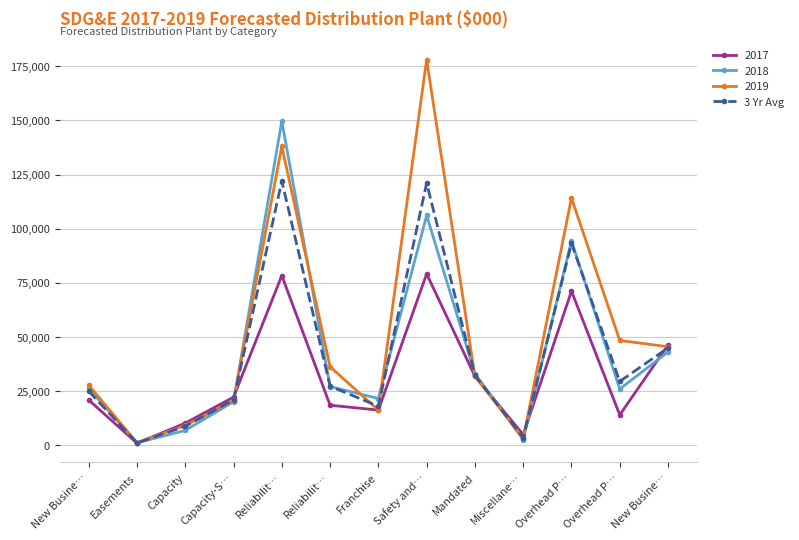

Reading left to right, transcribe all the data shown in this chart.

24912.7	1001.7	8676.0	20896.3	122036.3	27227.0	17955.7	121099.7	32237.7	3464.3	93254.0	29406.0	44915.7